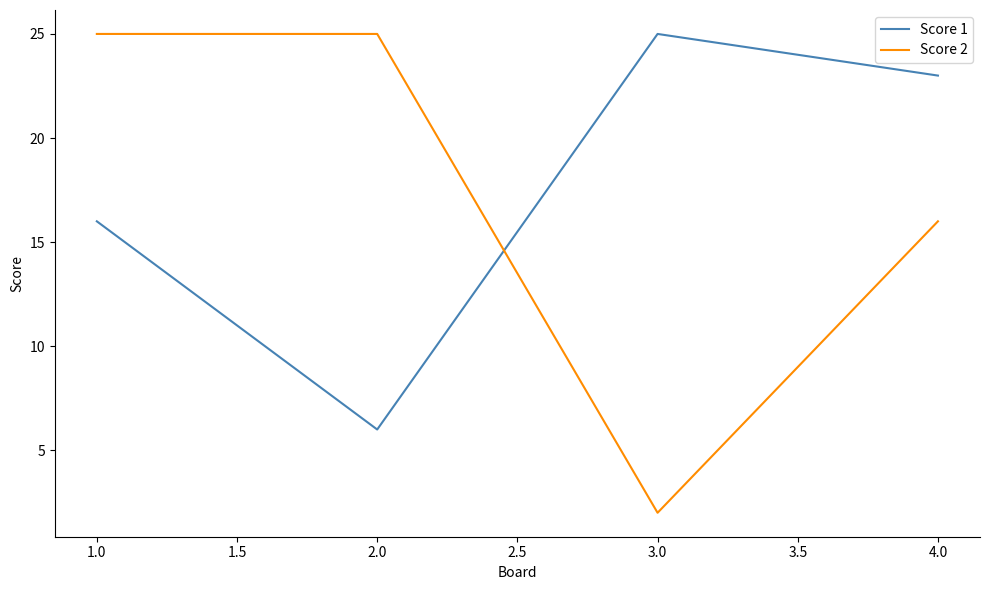

Where is Score 1 nearest to the value 15?

1.0